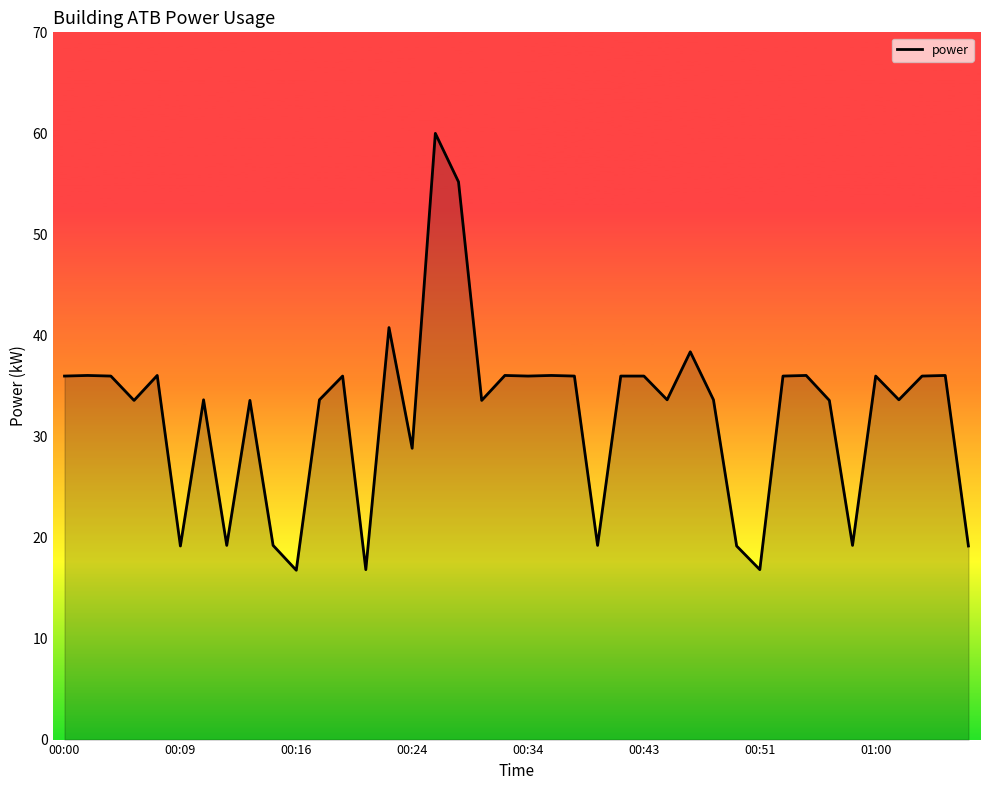

What is the smallest value displayed?

16.8